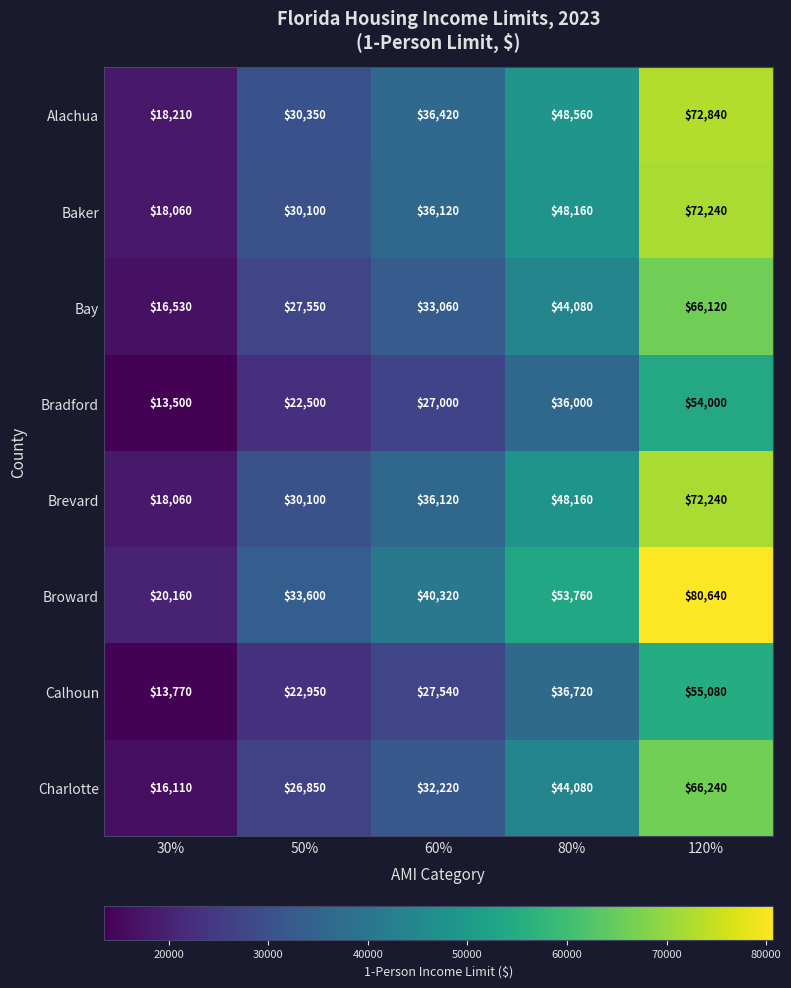

List the labels in order of Brevard value, smallest first.

30%, 50%, 60%, 80%, 120%